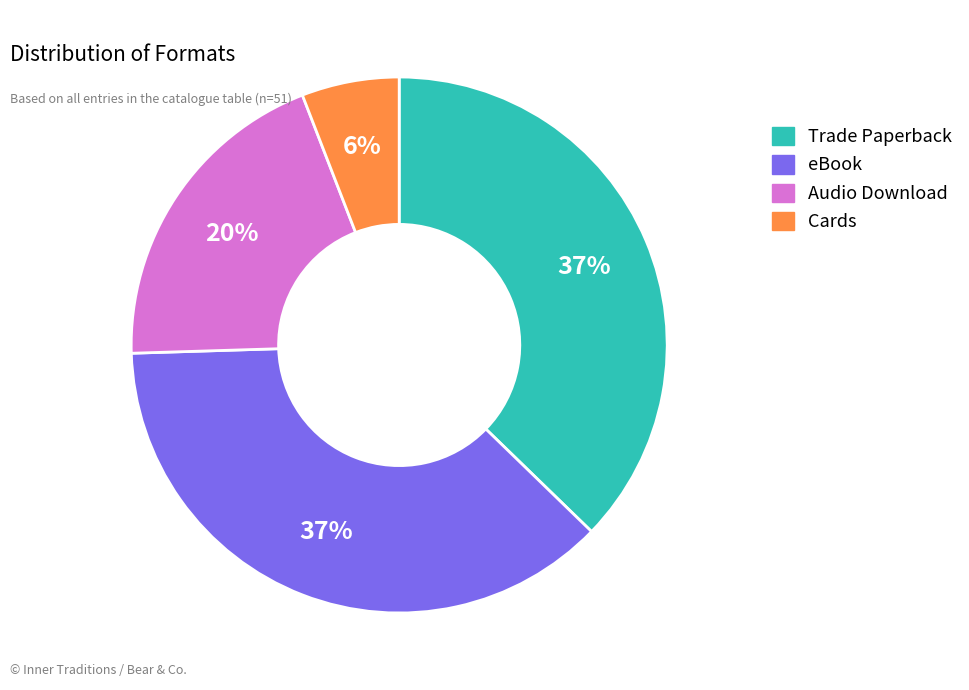

Combined, do Cards and eBook account for over 50%?

No